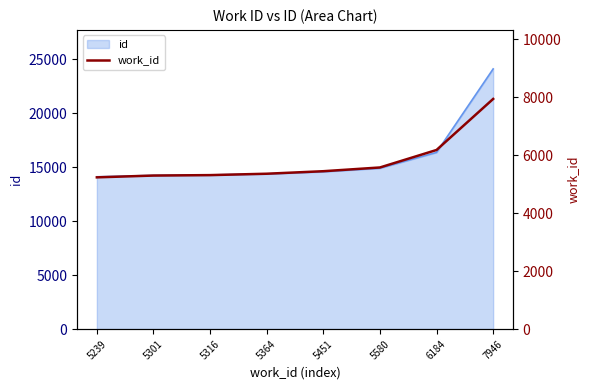

At which label does the data first exceed 5451?

5580